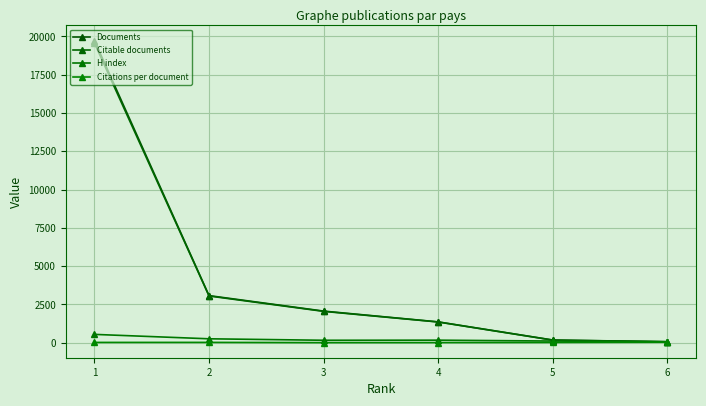

What is the value of the Documents point at the 3rd from the left?

2067.0